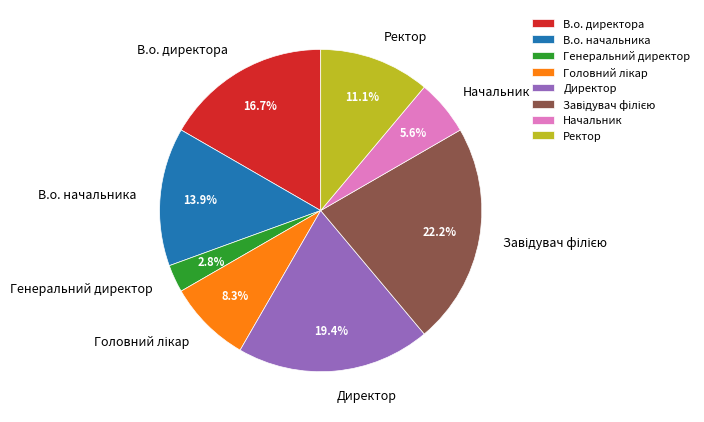

What is the smallest slice in the pie chart?

Генеральний директор